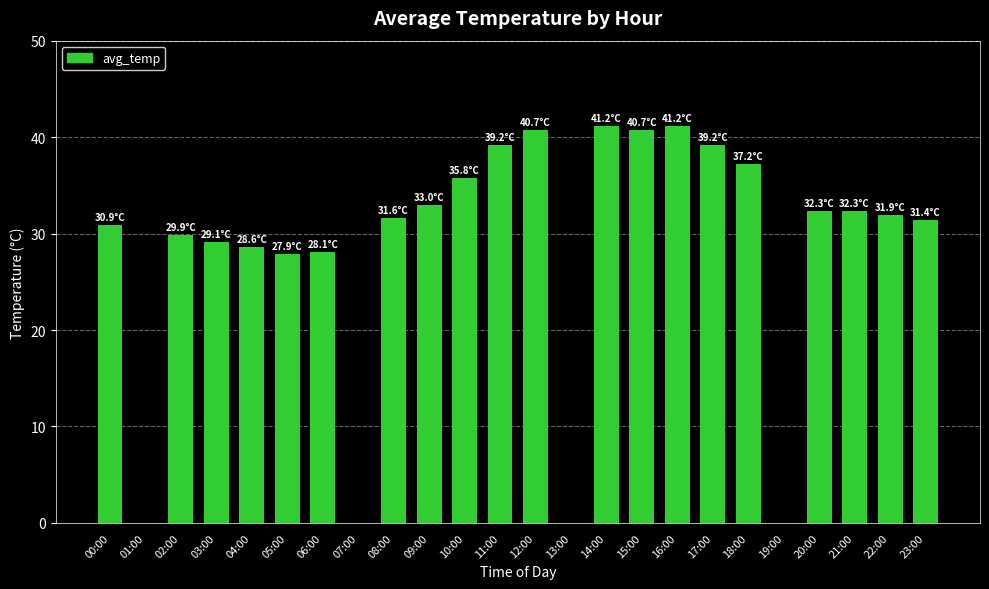

The chart shows a value of 9.1 at 00:00. True or false?

False